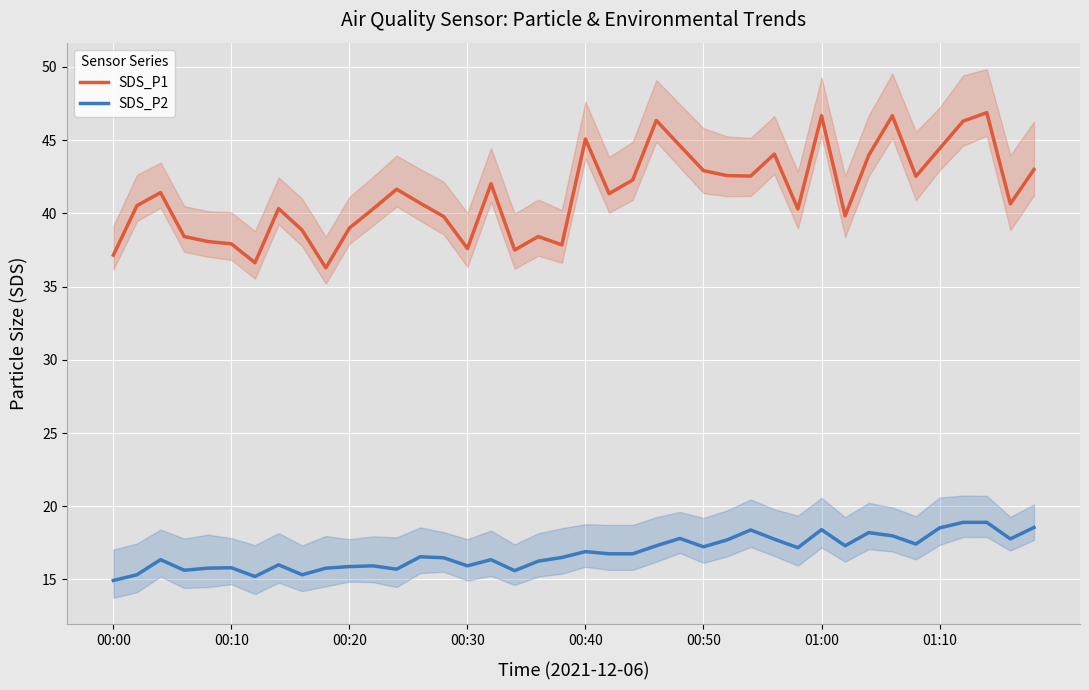

True or false: SDS_P1 and SDS_P2 cross at least once.

False